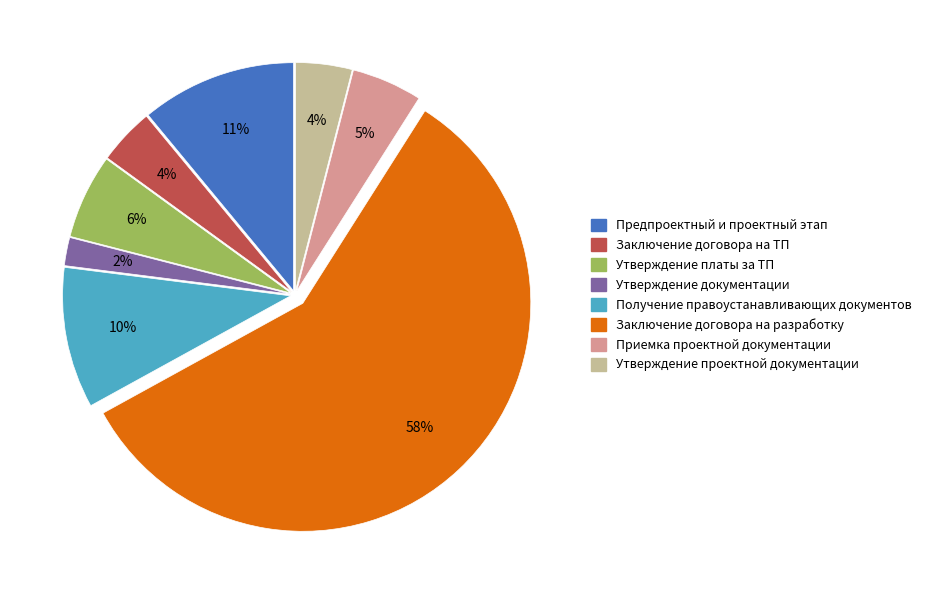

What percentage is the Утверждение документации slice, to the nearest percent?

2%